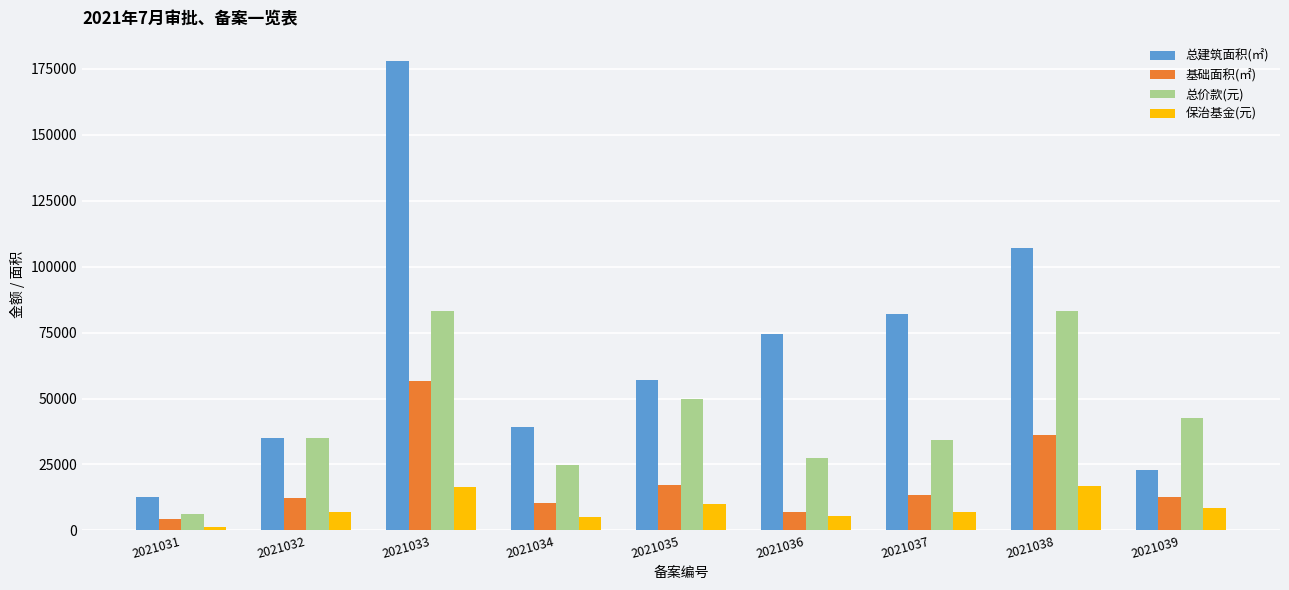

At which label is 总建筑面积(㎡) closest to 95330?

2021038